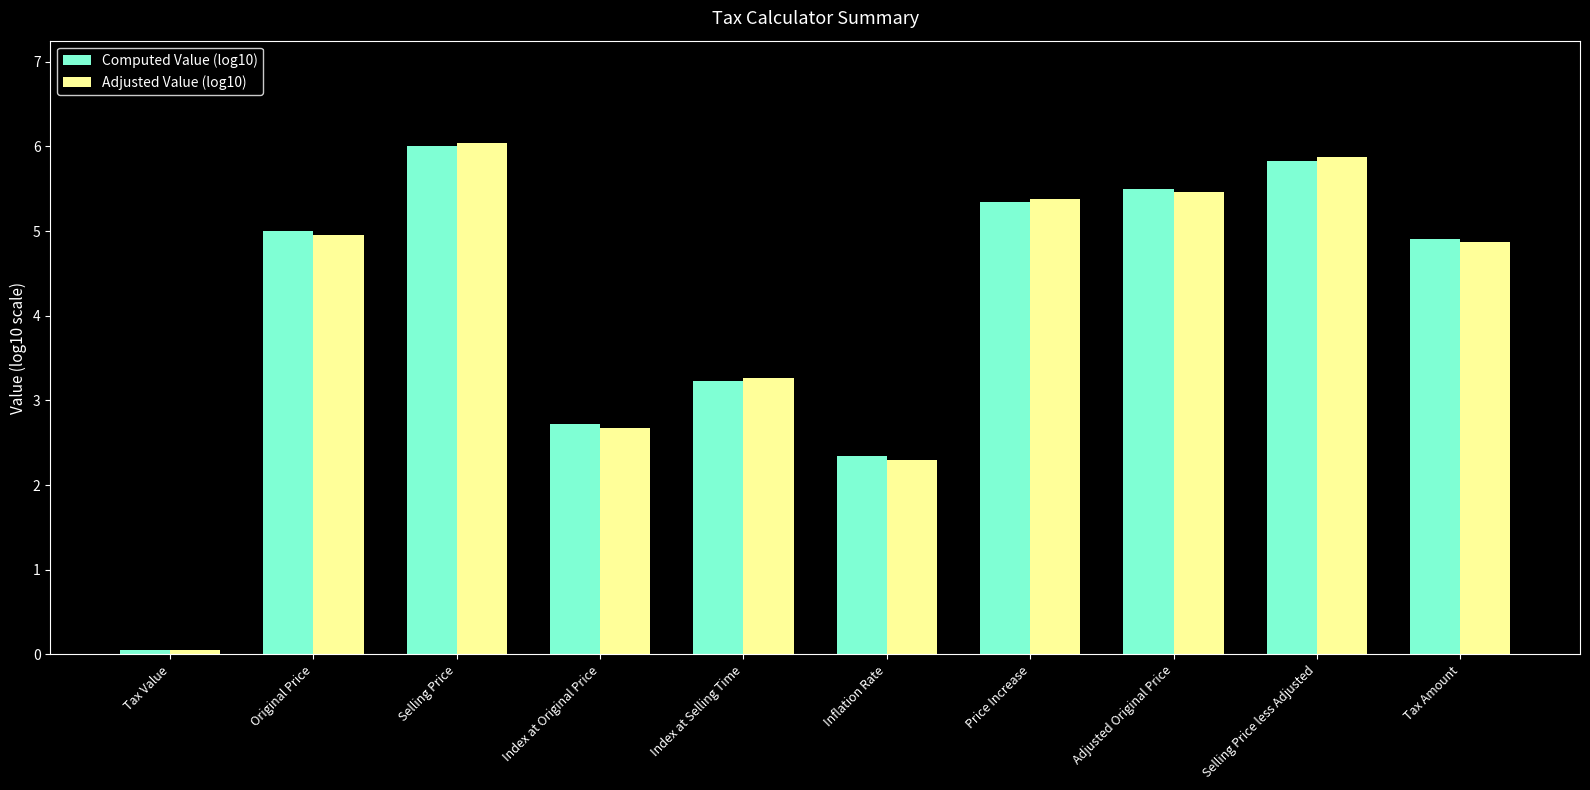

What is the average value of the Computed Value (log10) series?

4.1